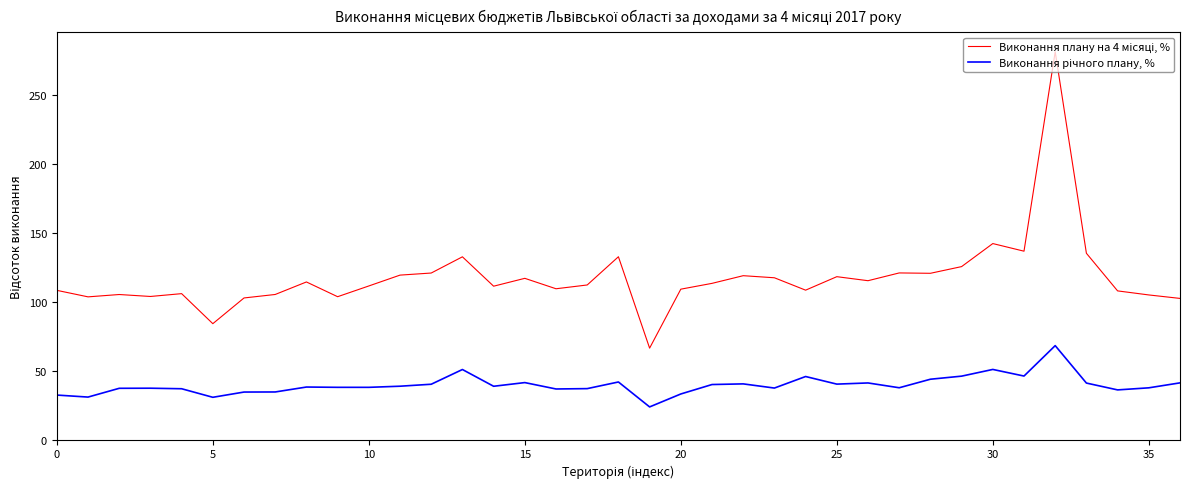

What is the greatest value displayed?

281.8